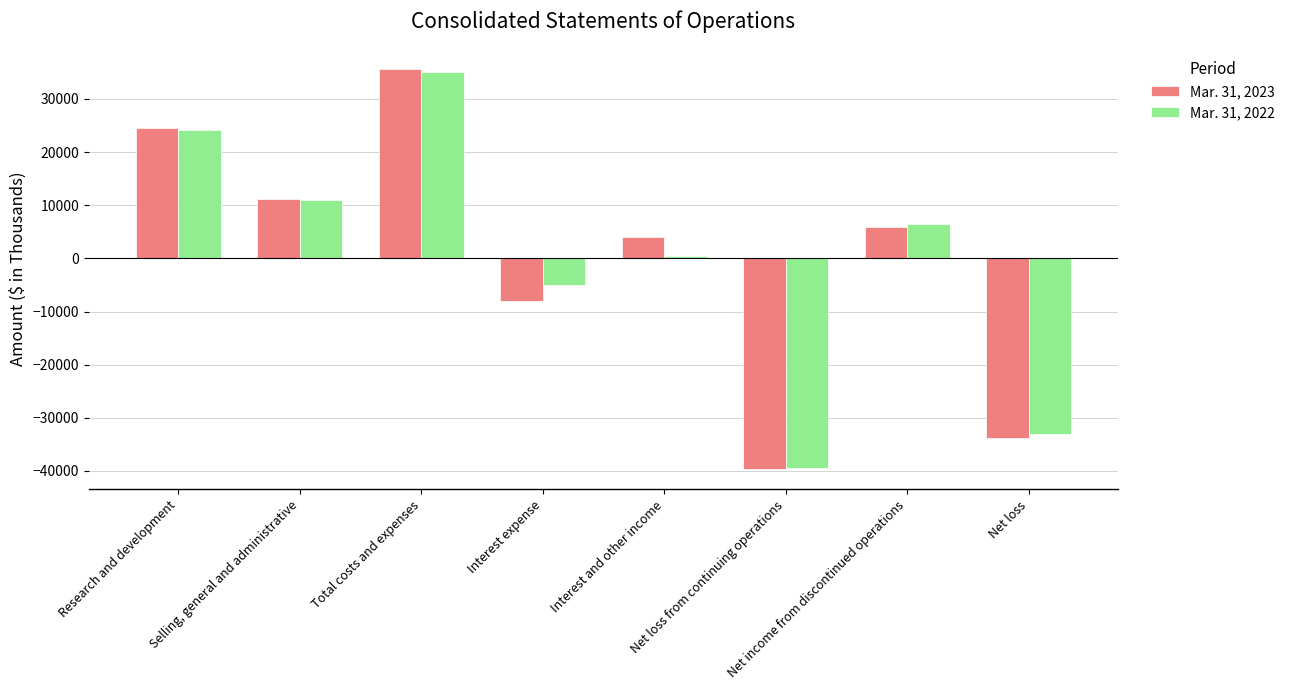

Rank the series by their maximum value, from lowest to highest.

Mar. 31, 2022, Mar. 31, 2023